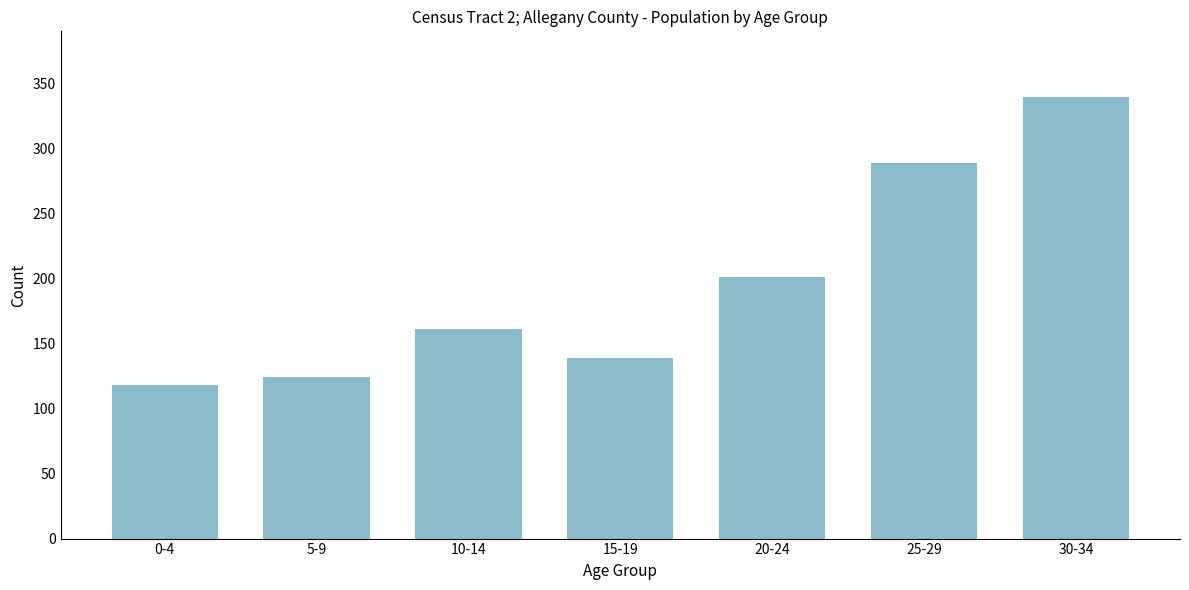

Reading right to left, what are all the values shown in this chart?

30-34=339	25-29=289	20-24=201	15-19=139	10-14=161	5-9=124	0-4=118